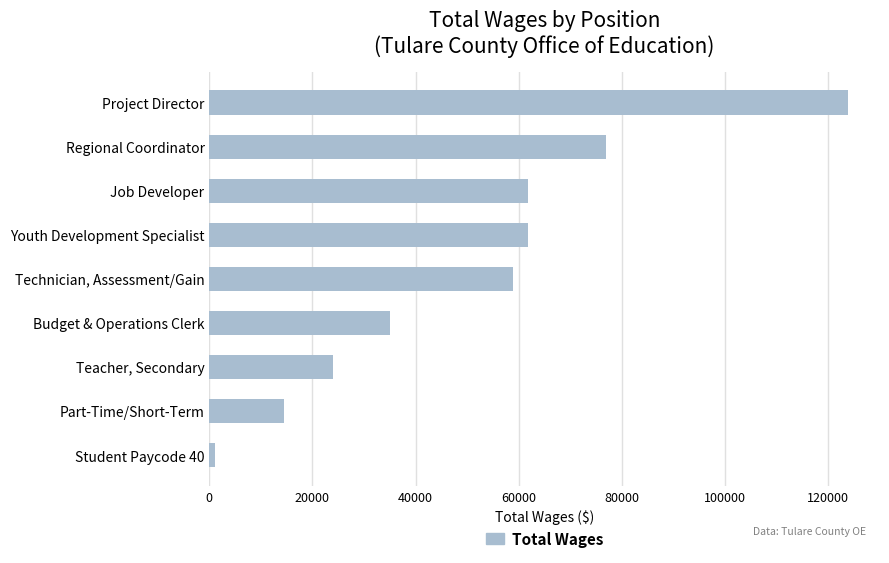

How many series are shown in this chart?

1